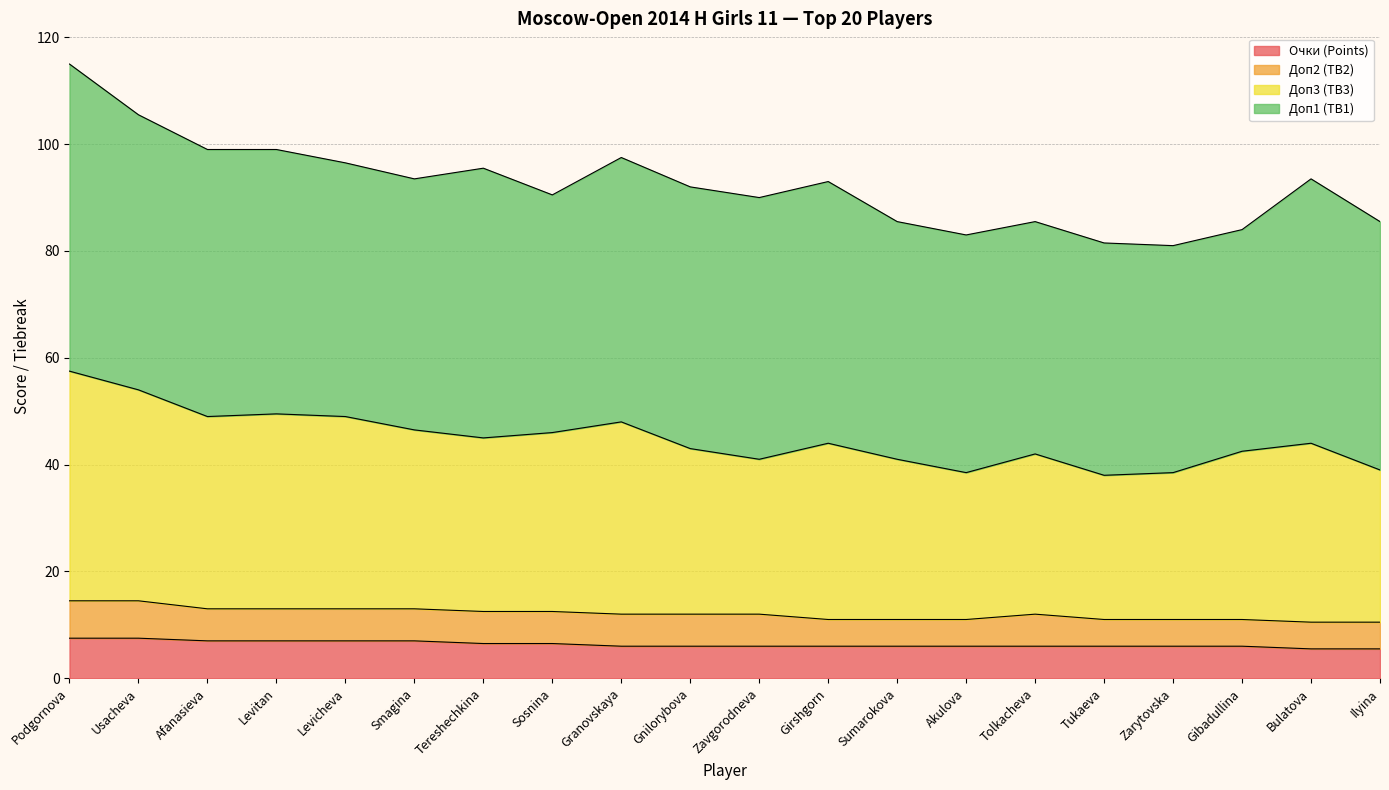

What are all the series names shown in the legend?

Очки (Points), Доп2 (TB2), Доп3 (TB3), Доп1 (TB1)